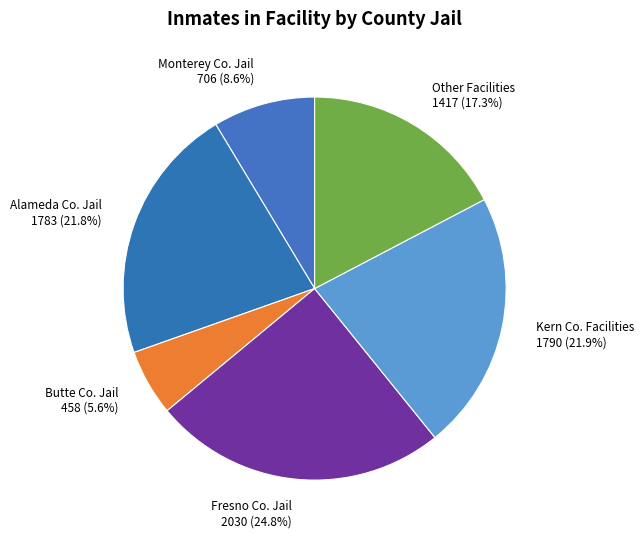

Does any single category account for the majority?

No